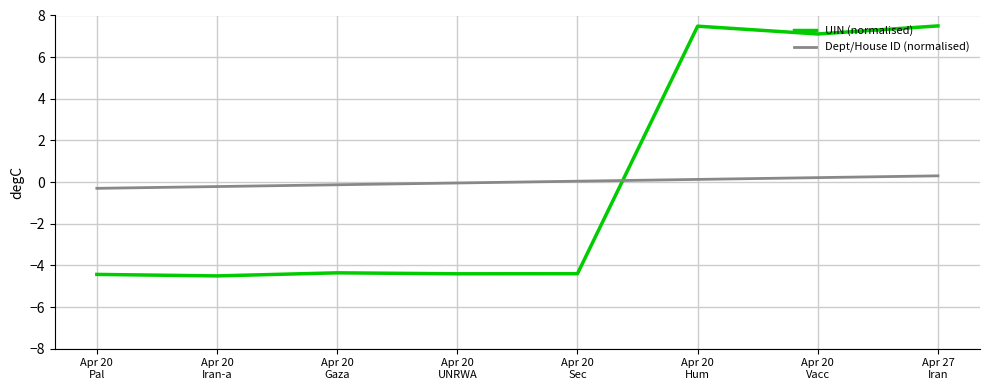

List the series in order of their peak value, highest first.

UIN (normalised), Dept/House ID (normalised)